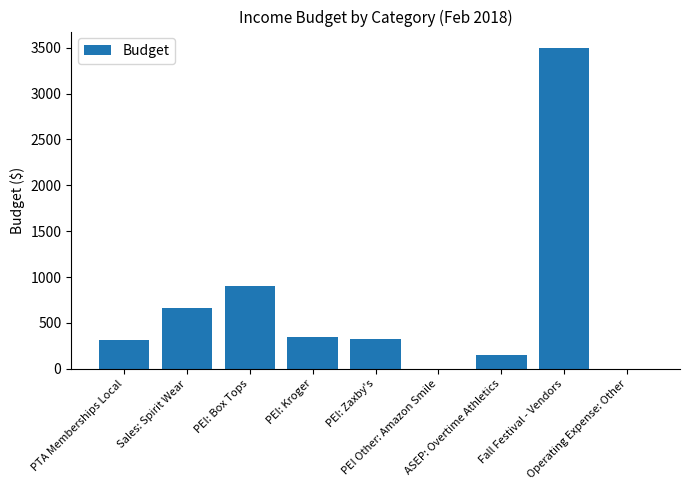

What is the maximum value shown in the chart?

3500